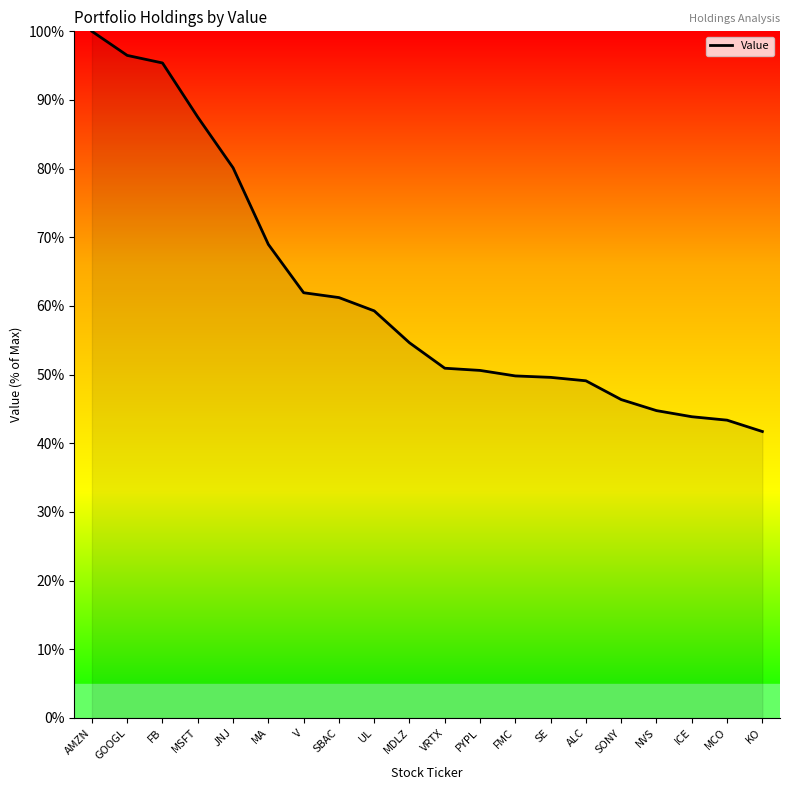

Is it true that the value at SONY is 46.4?

True